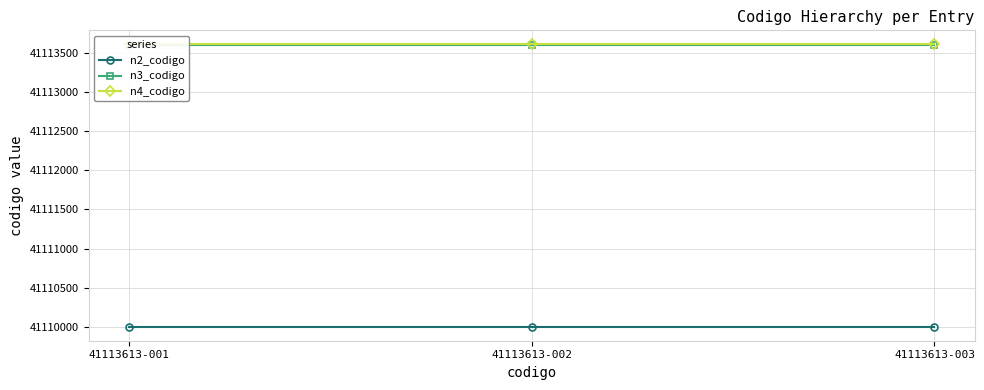

Reading left to right, transcribe all the data shown in this chart.

n2_codigo: 41110000	41110000	41110000
n3_codigo: 41113600	41113600	41113600
n4_codigo: 41113613	41113613	41113613